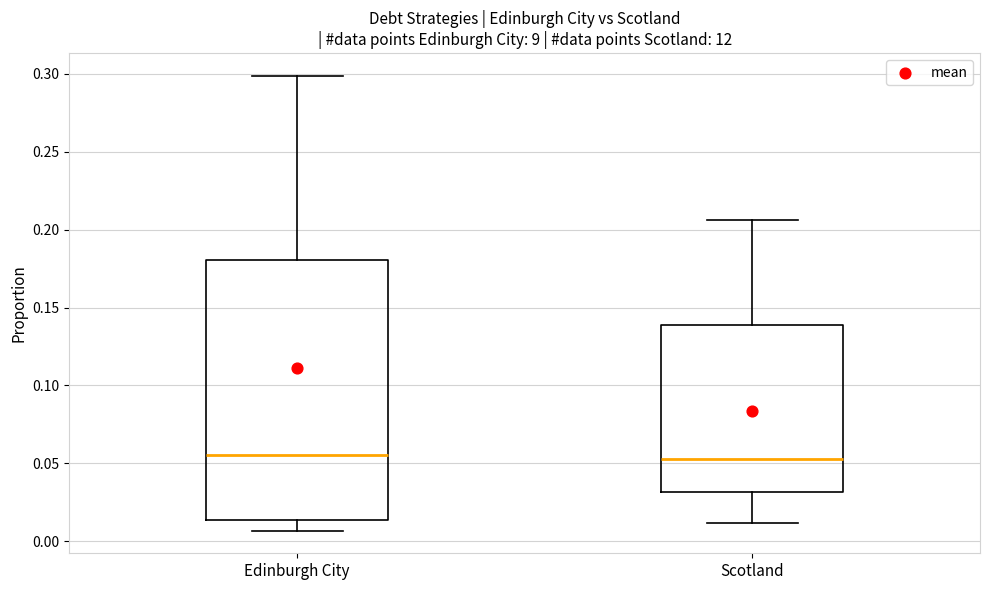

Which box is the tallest, from its lower edge to its upper edge?

Edinburgh City